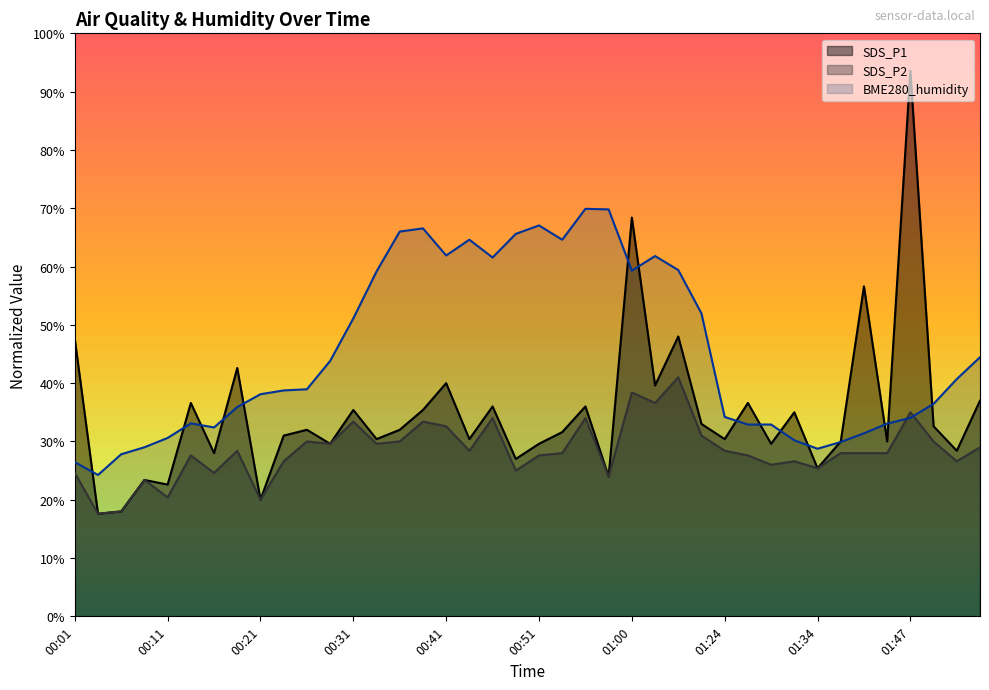

Is the value of SDS_P2 at 00:53 greater than the value of SDS_P1 at 01:31?

No